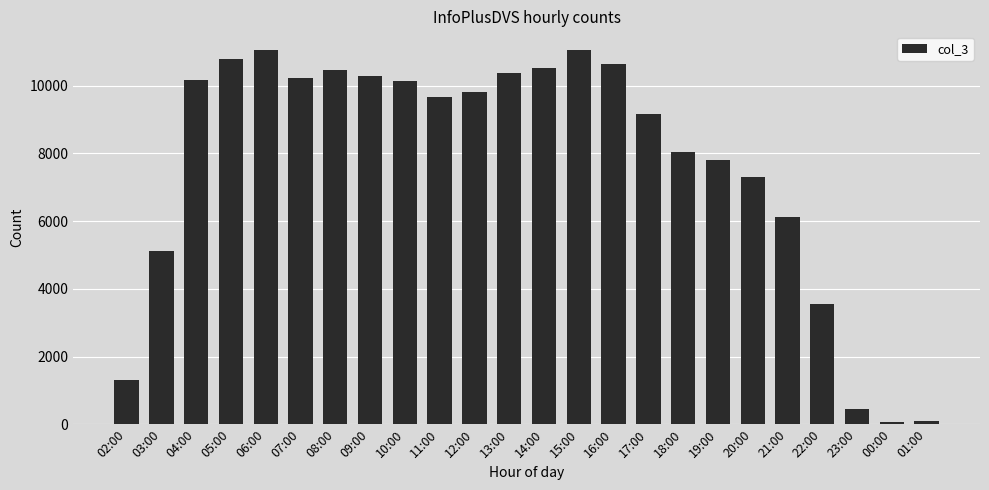

What is the label of the 7th bar from the right?

19:00